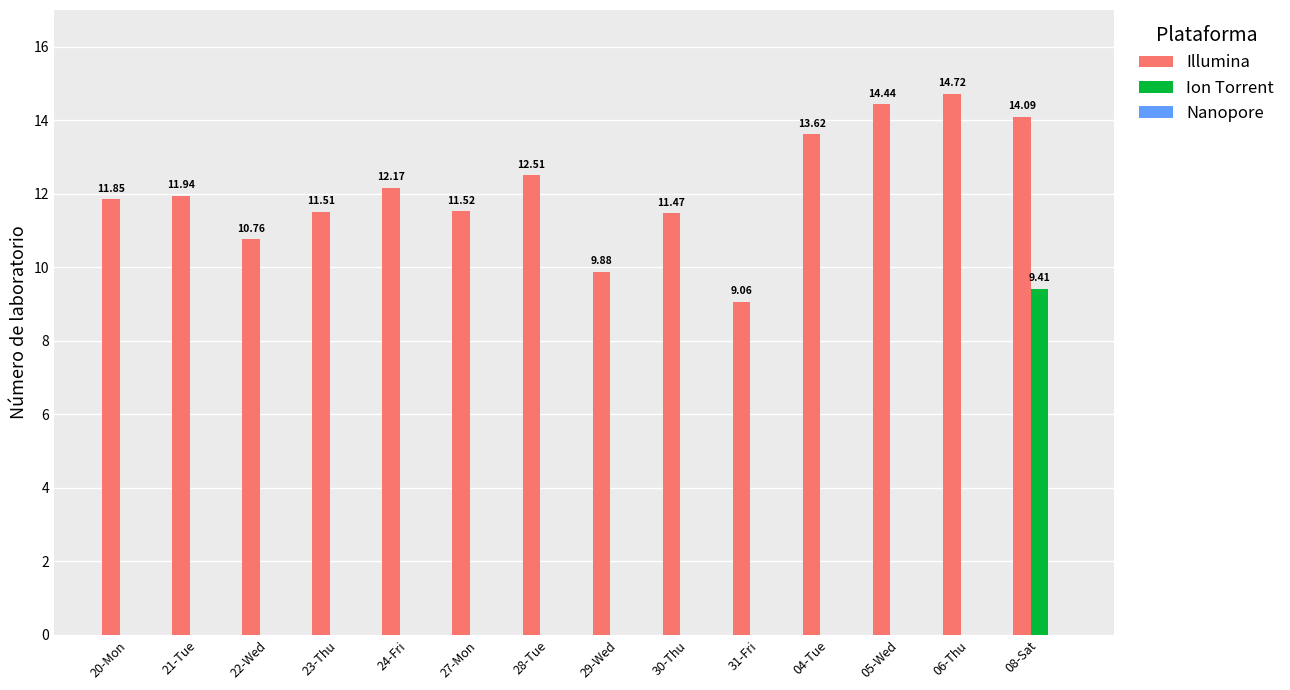

Is the value of Illumina at 20-Mon greater than the value of Ion Torrent at 31-Fri?

Yes